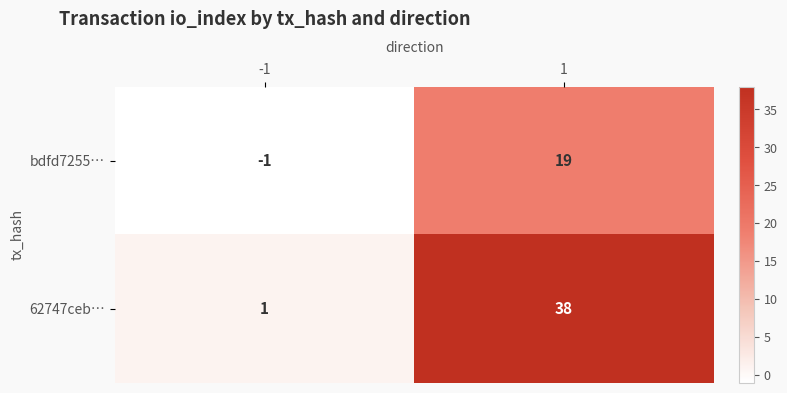

Rank the series at -1 from highest to lowest value.

62747ceb…, bdfd7255…